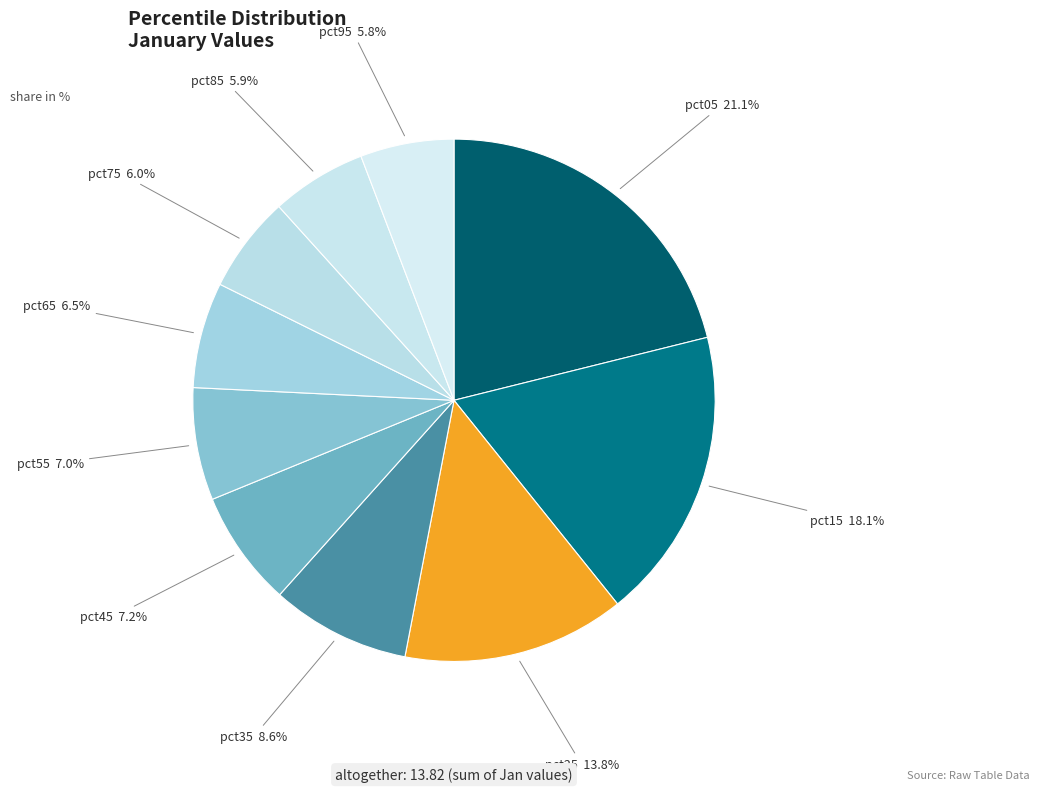

How many segments does this pie chart have?

10